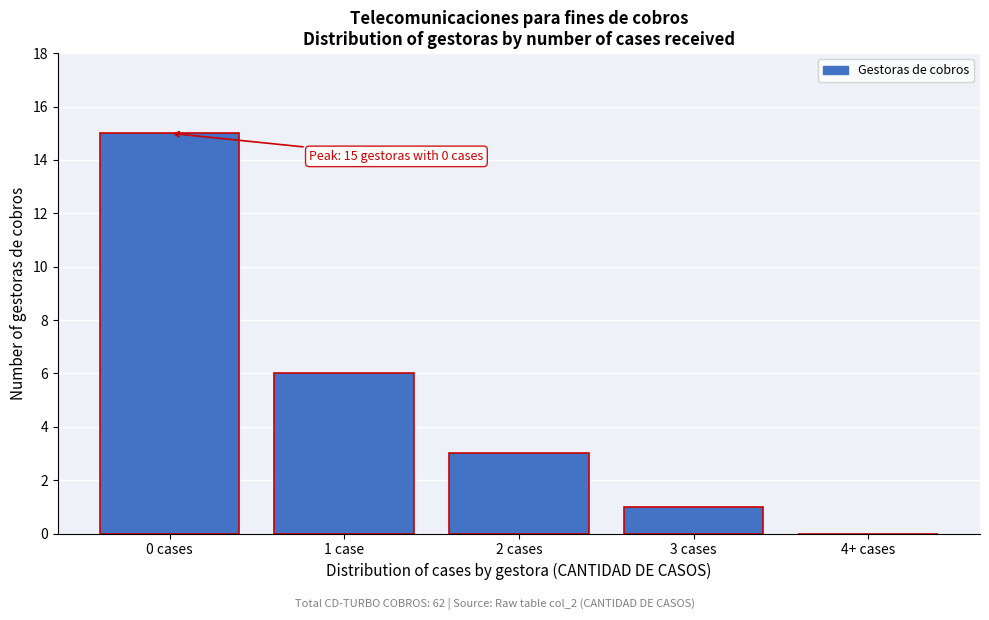

Reading right to left, list all the values displayed in this chart.

4+ cases=0	3 cases=1	2 cases=3	1 case=6	0 cases=15